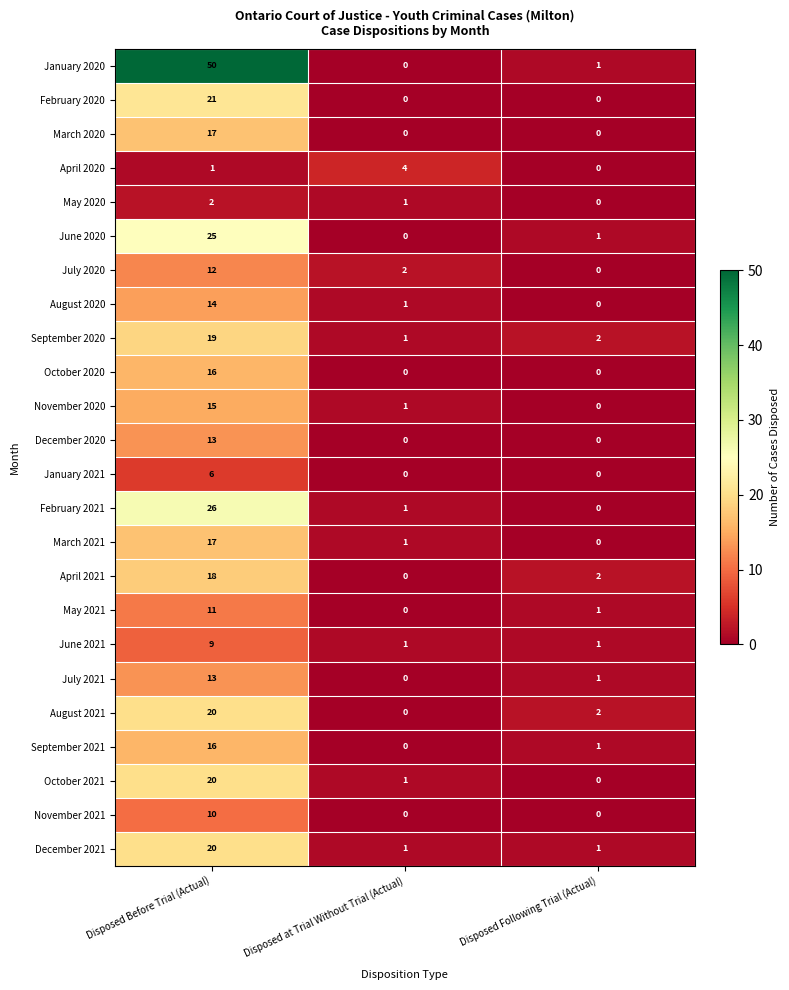

What is the difference between the highest and lowest values at Disposed at Trial Without Trial (Actual)?

4